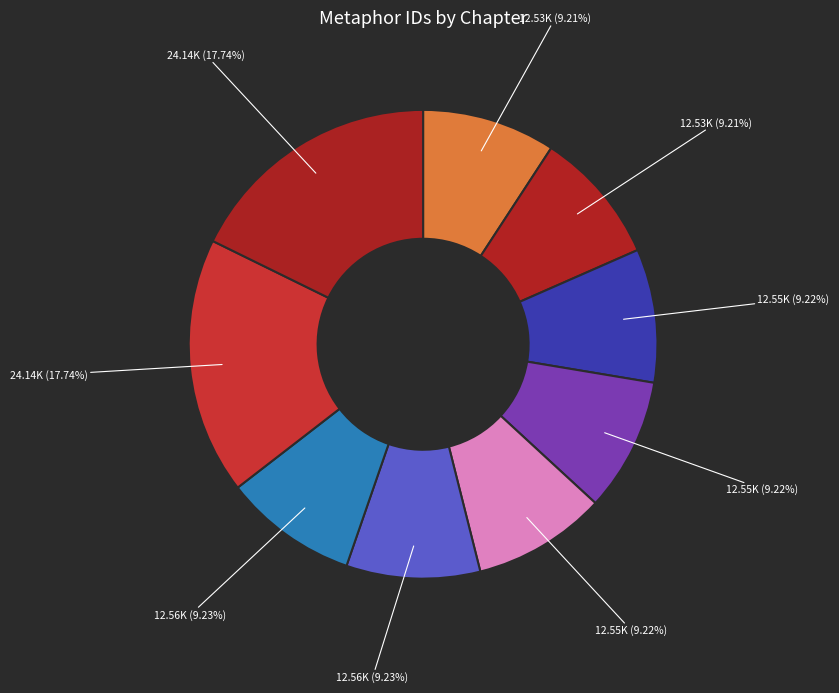

How many slices are in this pie chart?

9